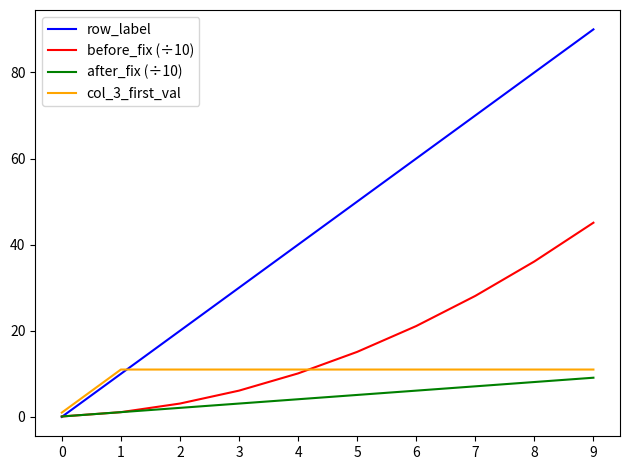

Which series has the largest total across all categories?

row_label